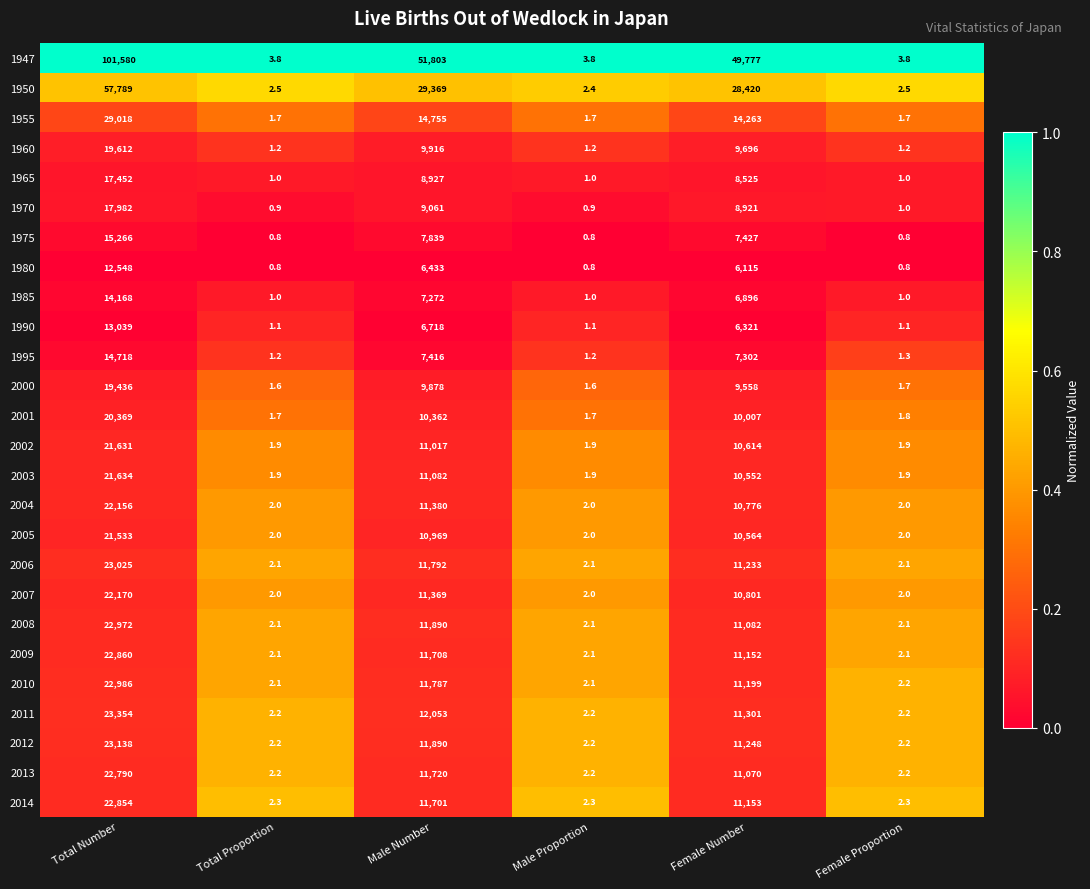

Rank the series by their maximum value, from lowest to highest.

1980, 1990, 1985, 1995, 1975, 1965, 1970, 2000, 1960, 2001, 2005, 2002, 2003, 2004, 2007, 2013, 2014, 2009, 2008, 2010, 2006, 2012, 2011, 1955, 1950, 1947